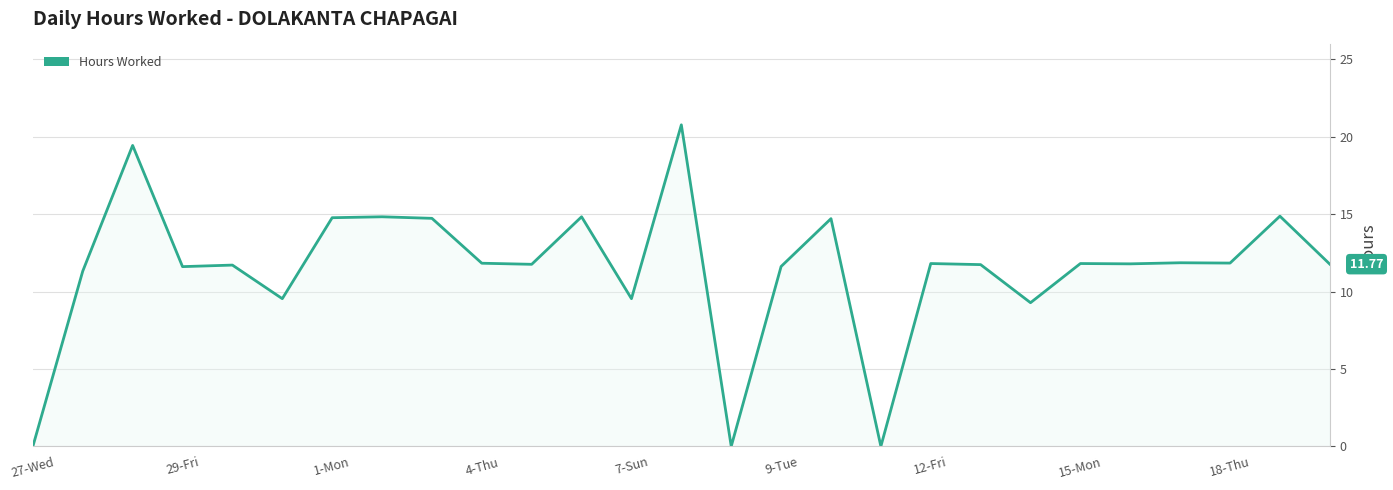

What is the difference between the maximum and minimum values?

20.8